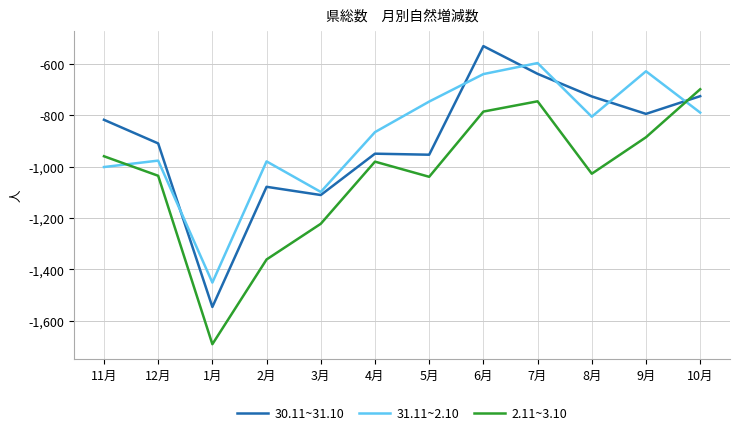

At which label does 31.11~2.10 reach its peak?

7月